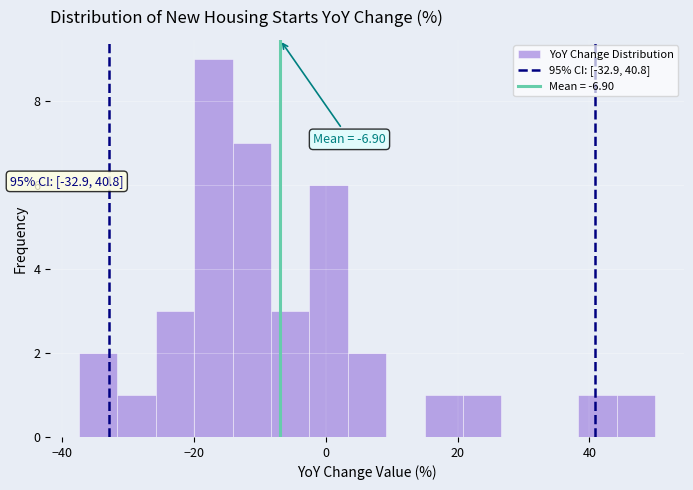

Read against the x-axis, roughly where is the centre of the tallest bar?

-18